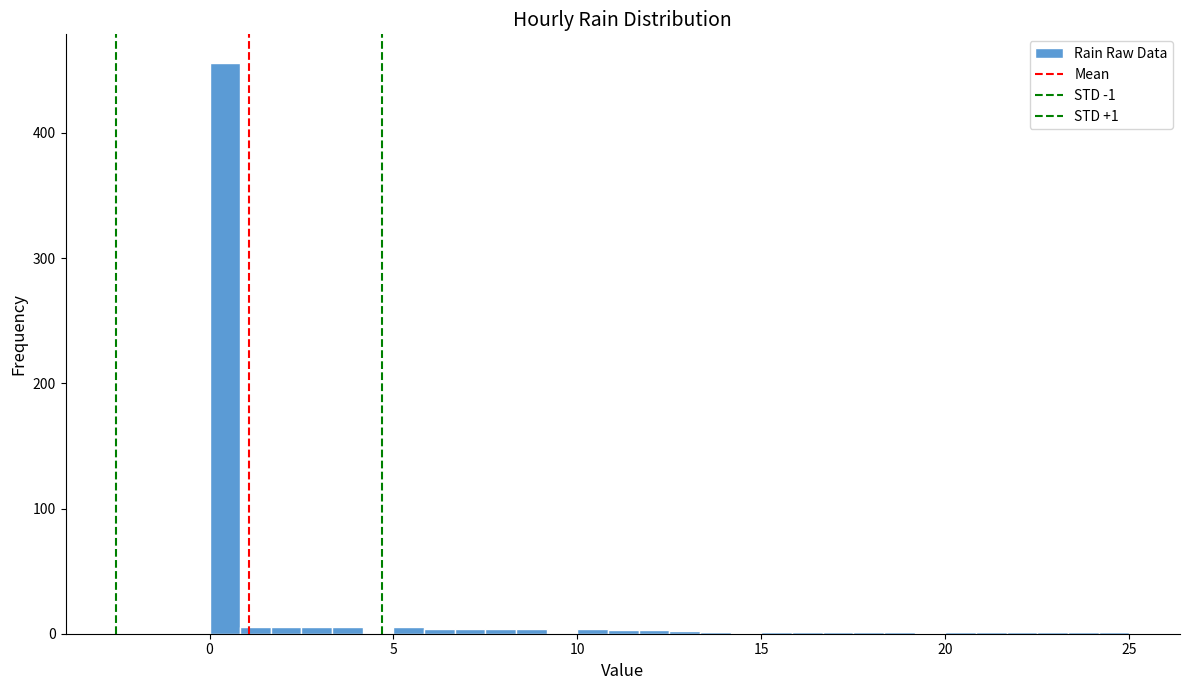

Around what value on the x-axis is the tallest bar? Give the approximate position of its centre, as read against the axis.

0.5